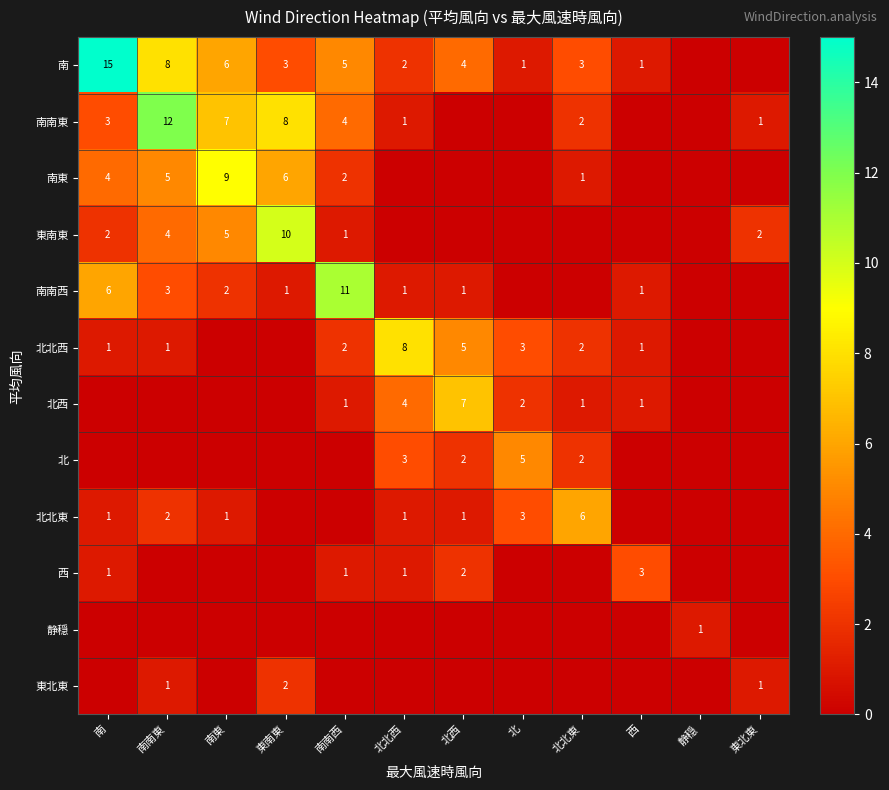

What is the difference between the 南南西 values at 南 and 南東?

4